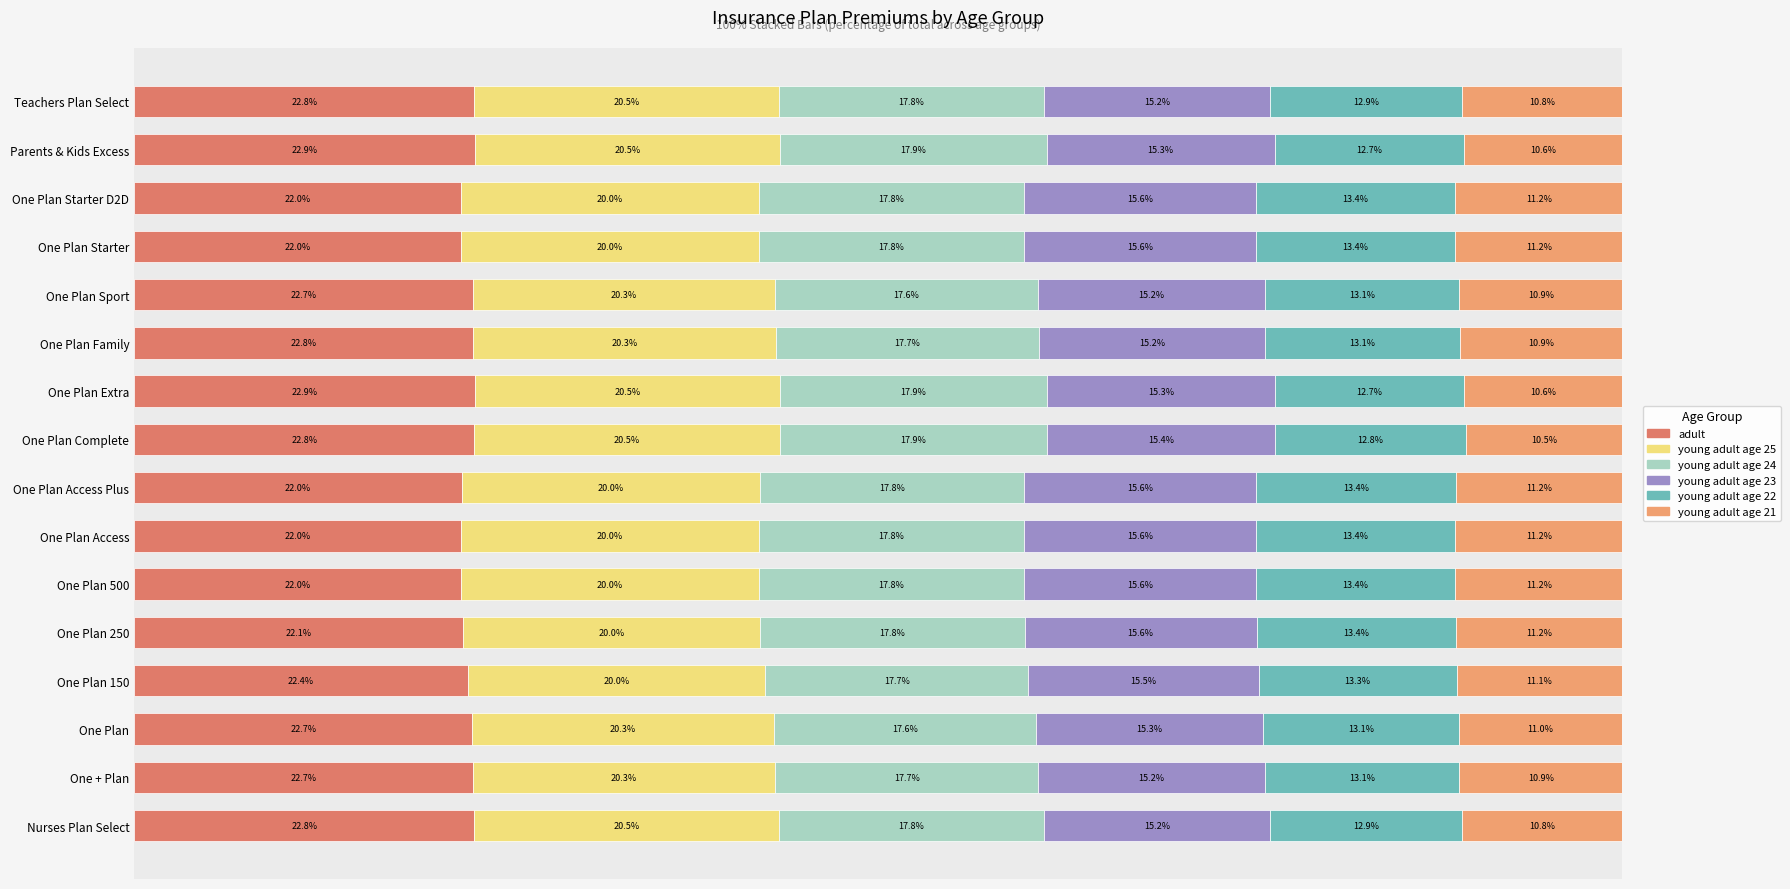

What is the average value of the adult series?

22.5